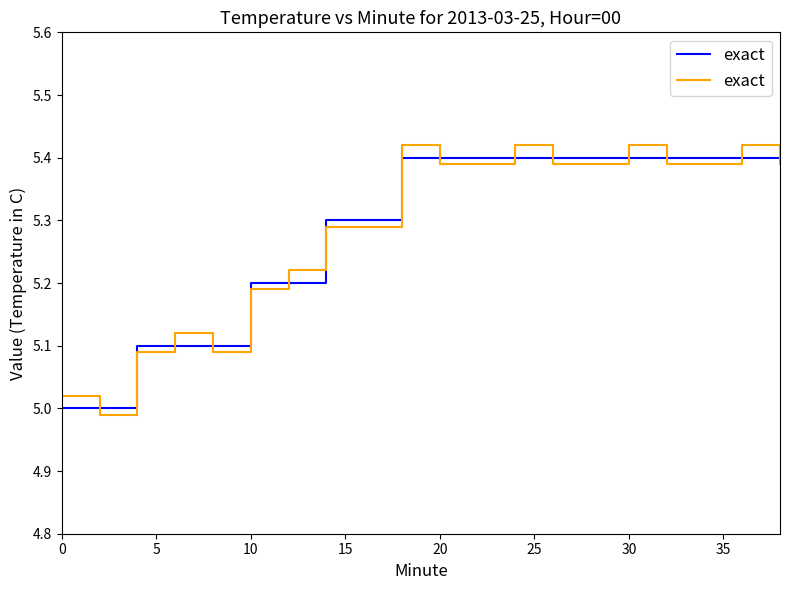

Which label corresponds to the smallest value in the chart?

5